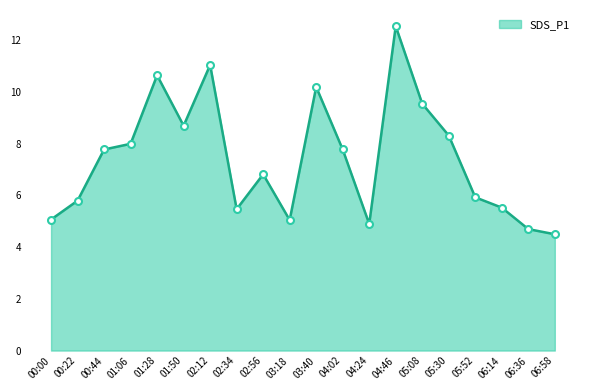

What position from the right is 00:44?

18